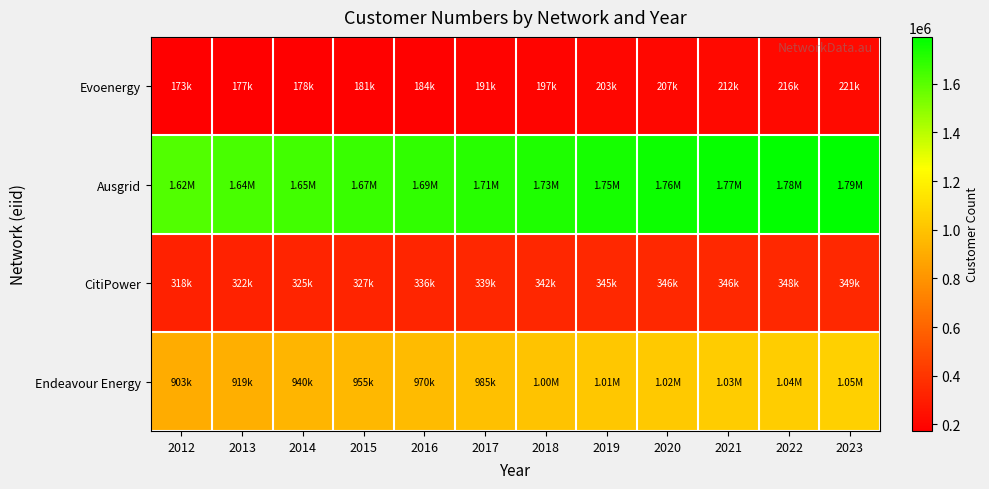

Reading left to right, list all the values displayed in this chart.

Evoenergy: 2012=173186.0	2013=177255.0	2014=178710.0	2015=181851.0	2016=184961.5	2017=191482.0	2018=197537.0	2019=203157.0	2020=207237.0	2021=212505.0	2022=216948.0	2023=221429.0
Ausgrid: 2012=1621658.5	2013=1635052.5	2014=1651159.5	2015=1669558.5	2016=1688281.7	2017=1706913.5	2018=1727294.0	2019=1746274.0	2020=1762079.0	2021=1774204.0	2022=1783052.0	2023=1792704.0
CitiPower: 2012=318643.2	2013=322735.8	2014=325917.2	2015=327907.2	2016=336070.0	2017=339400.0	2018=342669.0	2019=345009.0	2020=346468.0	2021=346855.0	2022=348303.0	2023=349689.0
Endeavour Energy: 2012=903746.7	2013=919384.8	2014=940028.5	2015=955832.5	2016=970000.0	2017=985000.0	2018=1000000.0	2019=1015000.0	2020=1025000.0	2021=1035000.0	2022=1045000.0	2023=1055000.0